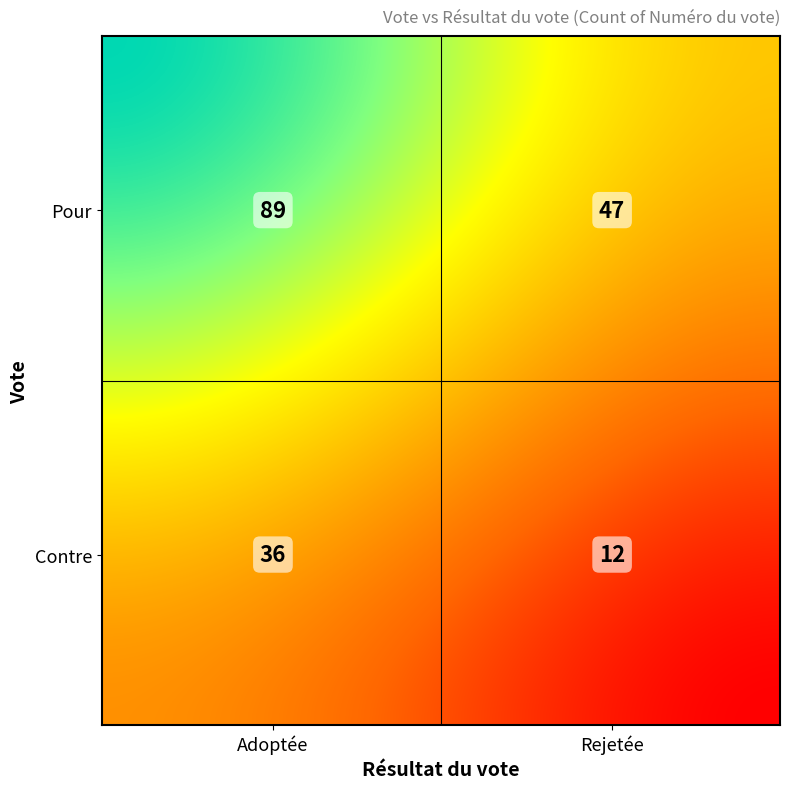

How many data points are less than 47?

2